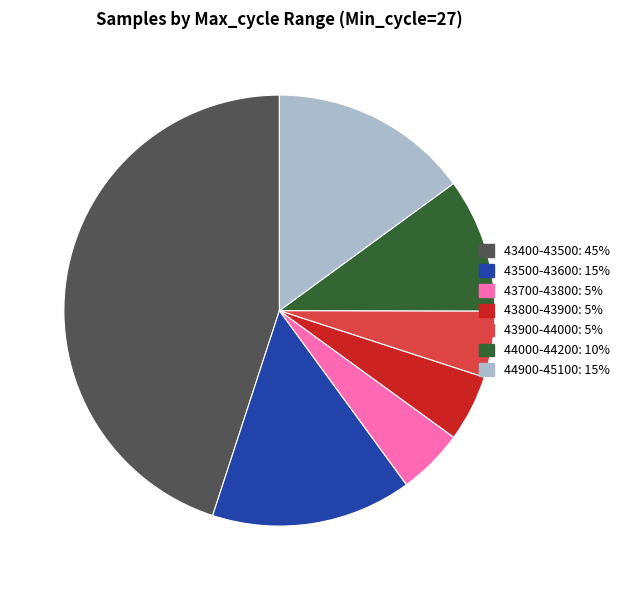

Is there a majority slice in this chart?

No